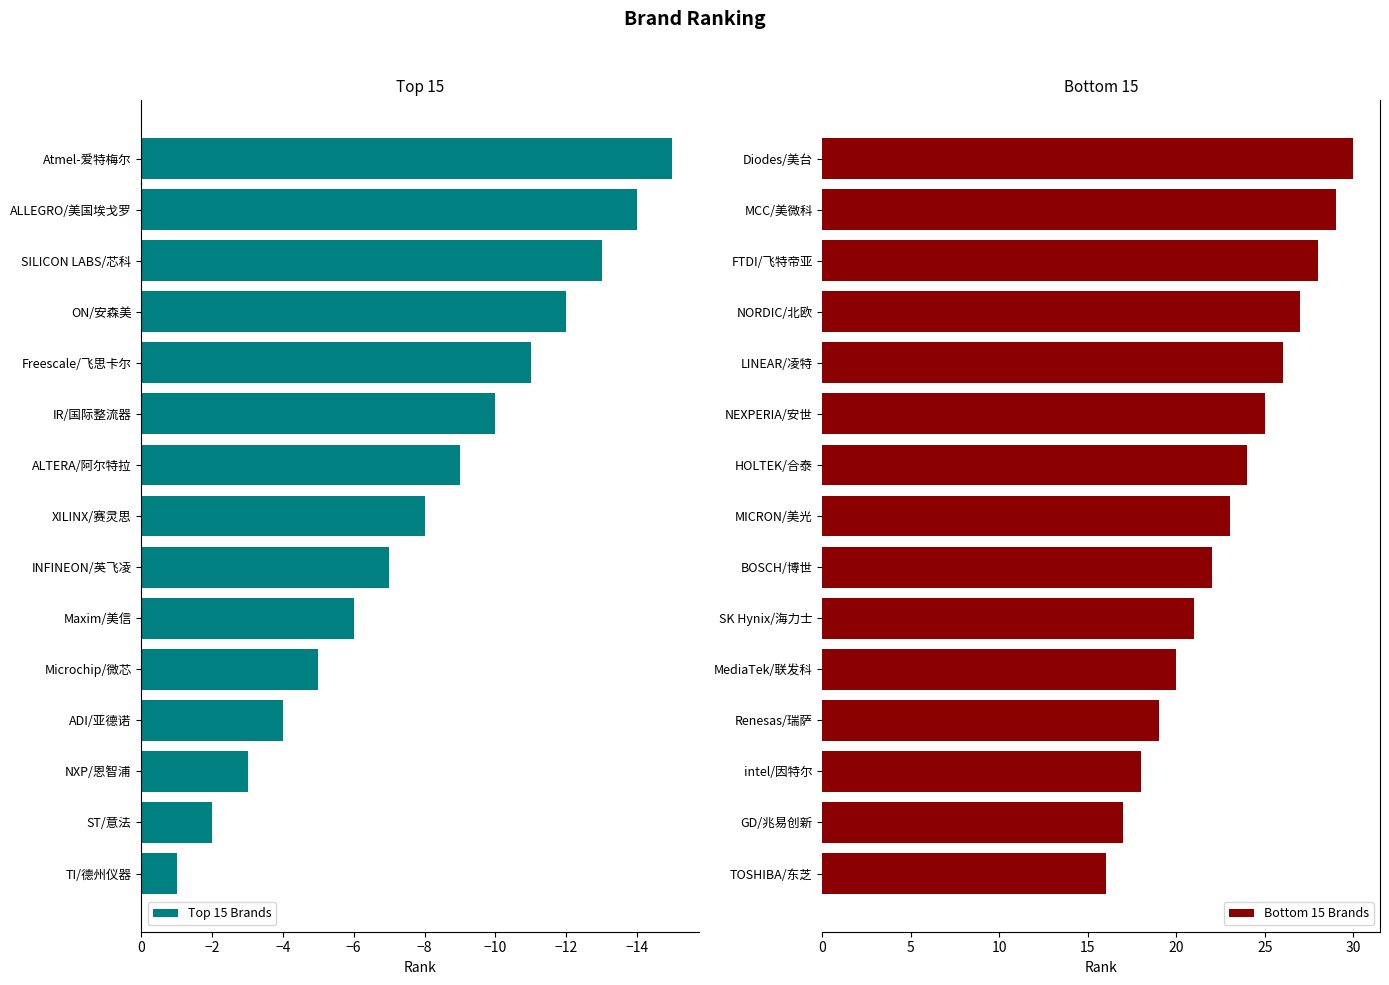

Rank the categories by Top 15 Brands value from lowest to highest.

Atmel-爱特梅尔, ALLEGRO/美国埃戈罗, SILICON LABS/芯科, ON/安森美, Freescale/飞思卡尔, IR/国际整流器, ALTERA/阿尔特拉, XILINX/赛灵思, INFINEON/英飞凌, Maxim/美信, Microchip/微芯, ADI/亚德诺, NXP/恩智浦, ST/意法, TI/德州仪器